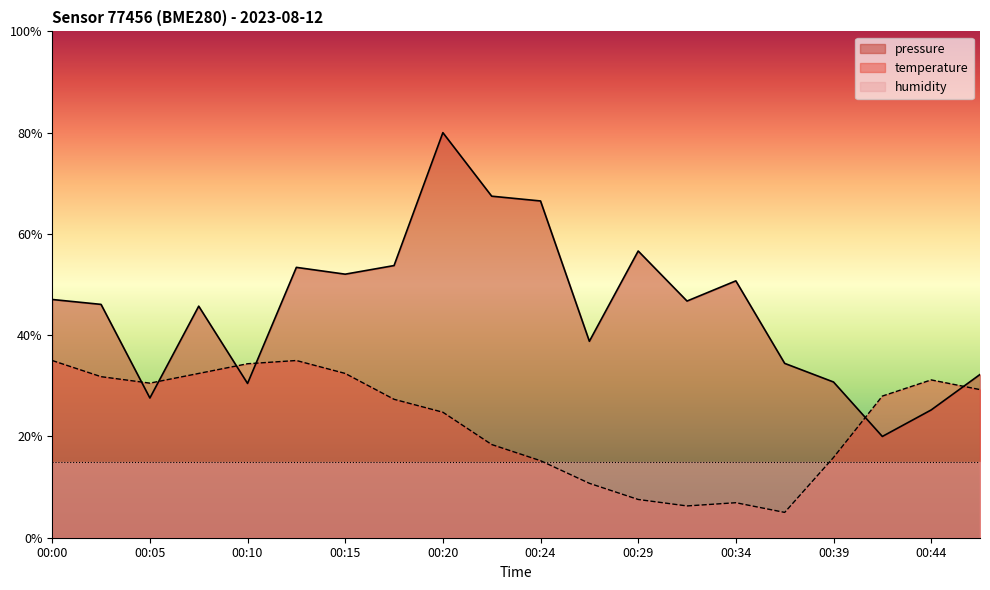

Is the value of temperature at 00:12 greater than the value of pressure at 00:37?

Yes